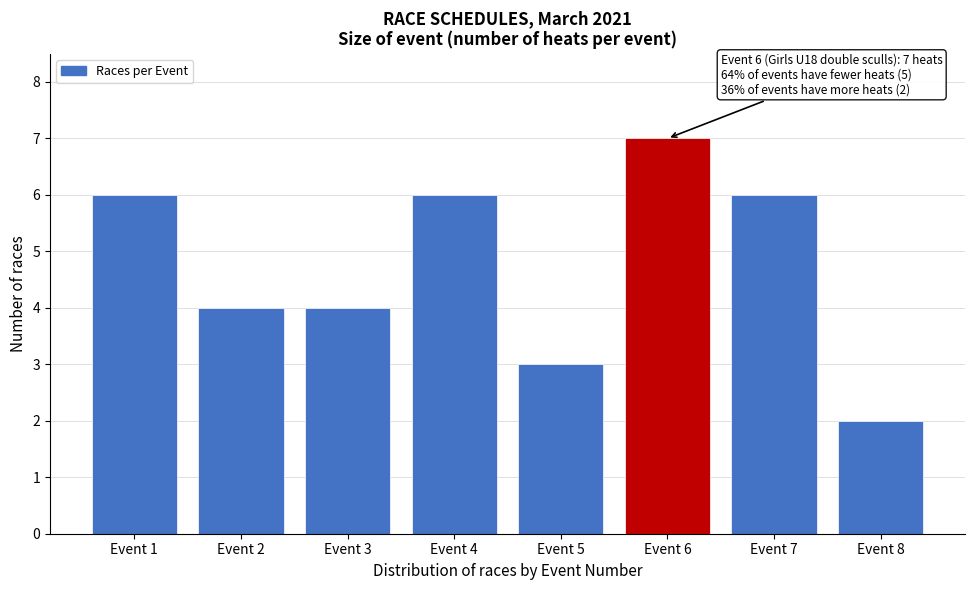

Reading left to right, transcribe all the data shown in this chart.

6	4	4	6	3	7	6	2